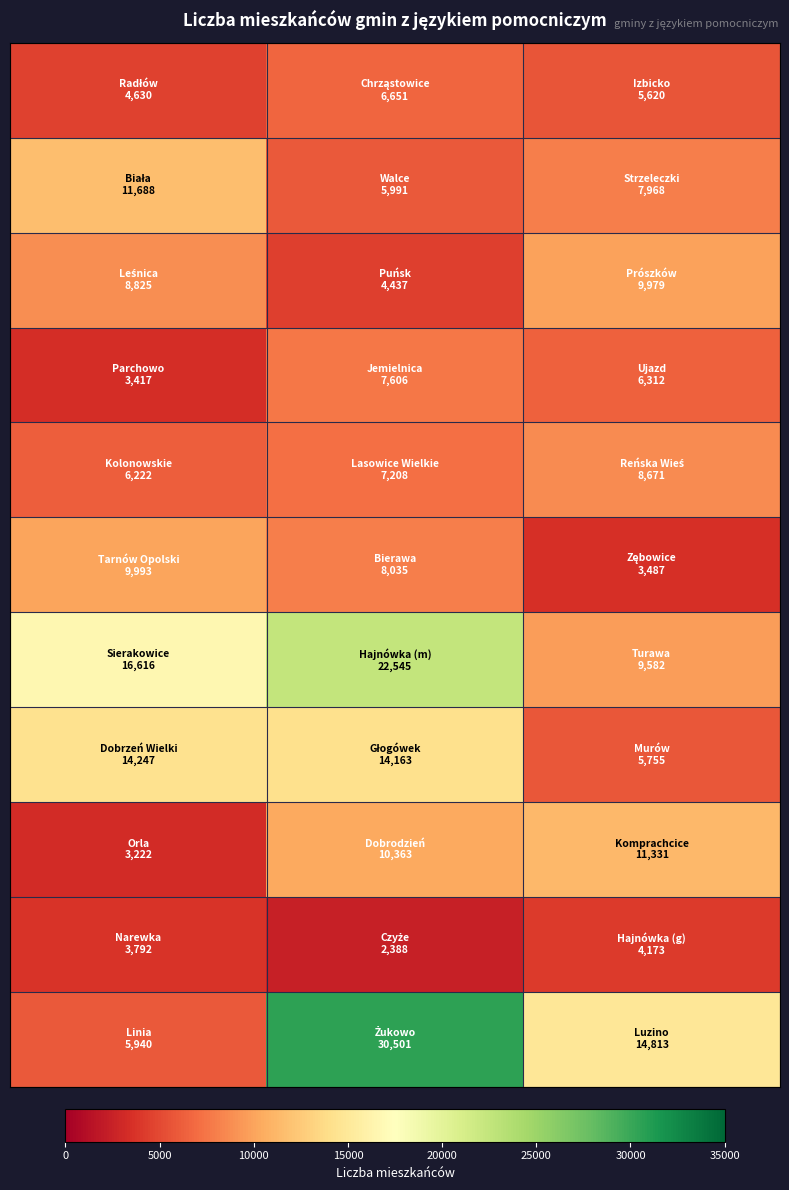

Count the number of categories in the chart.

3